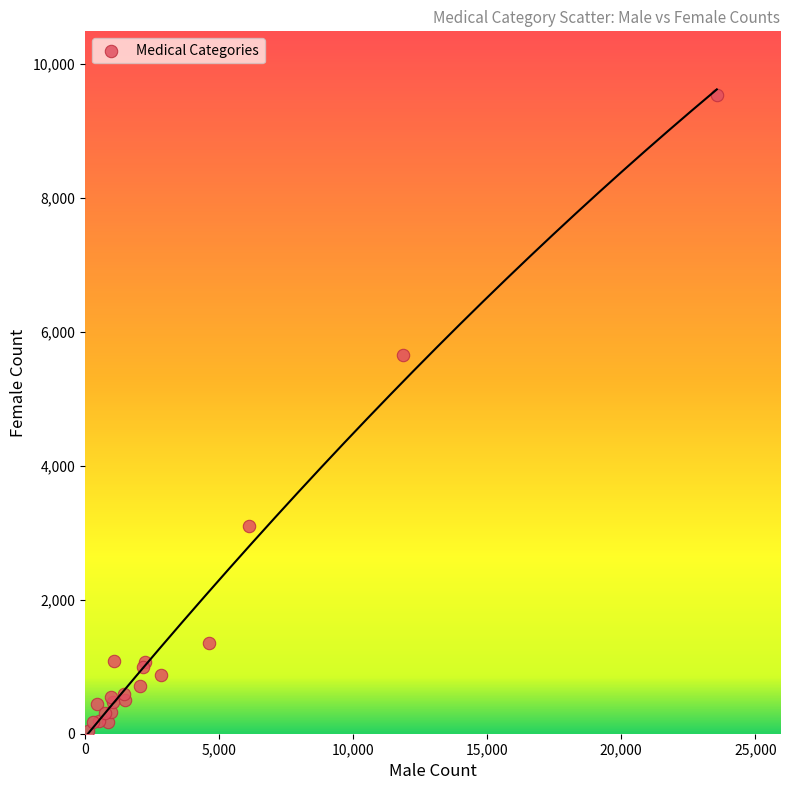

What Y value in the scatter plot is closest to 4792?

5662